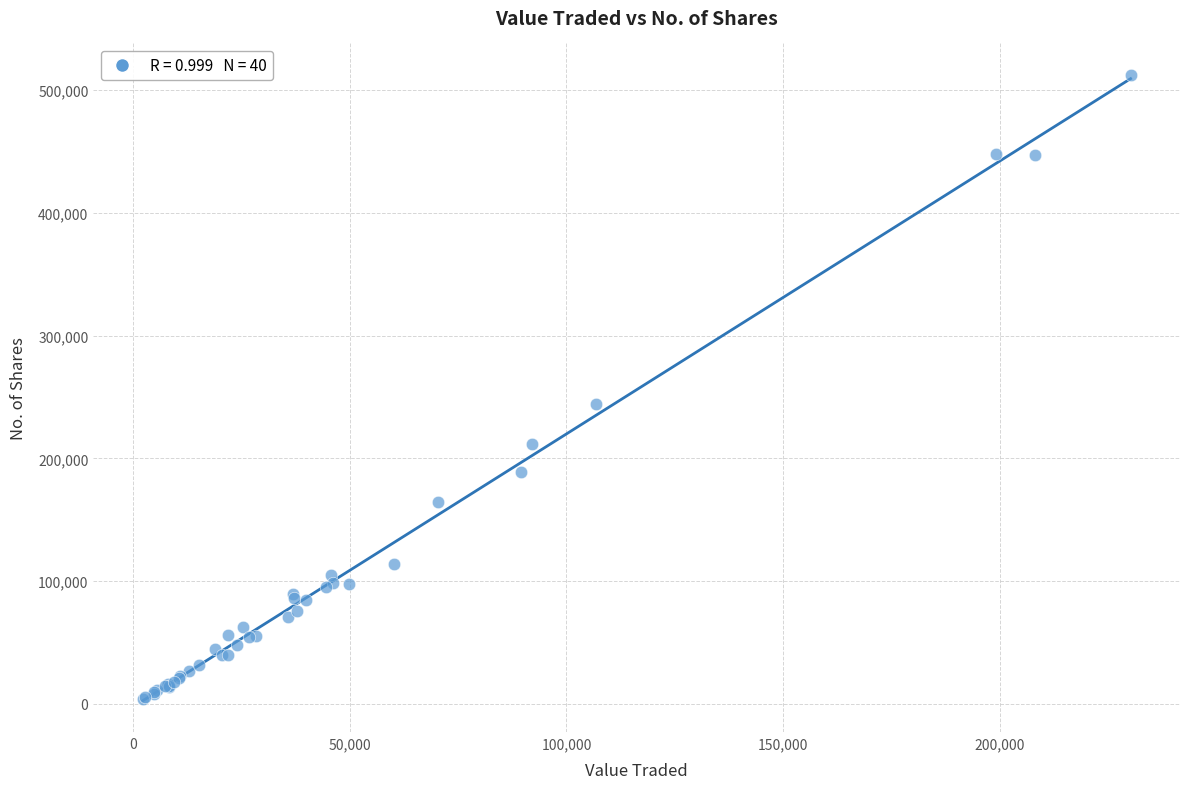

What Y value in the scatter plot is closest to 258396?

244100